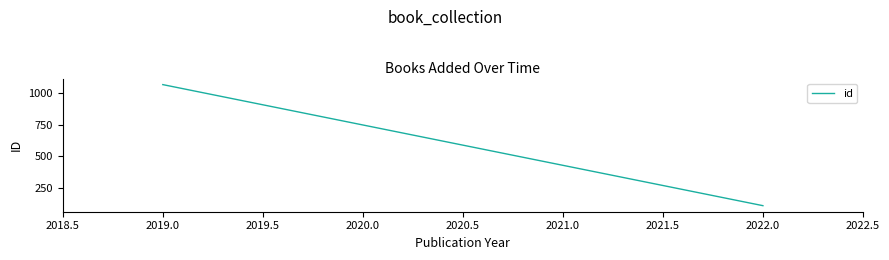

How many lines are shown in the chart?

1